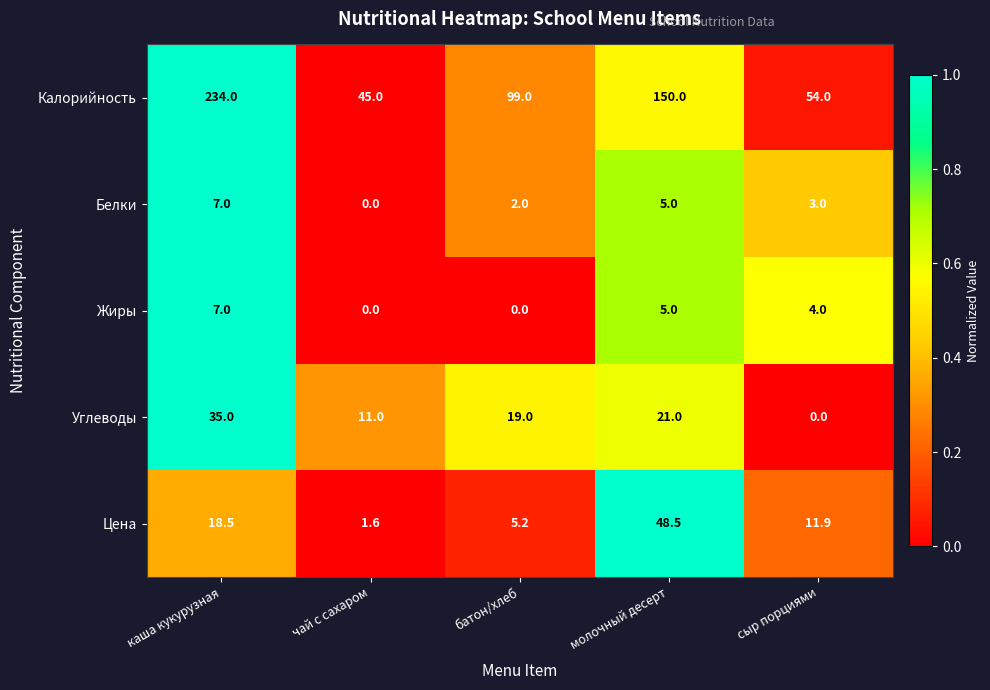

The value of Жиры at сыр порциями is 4.0. True or false?

True